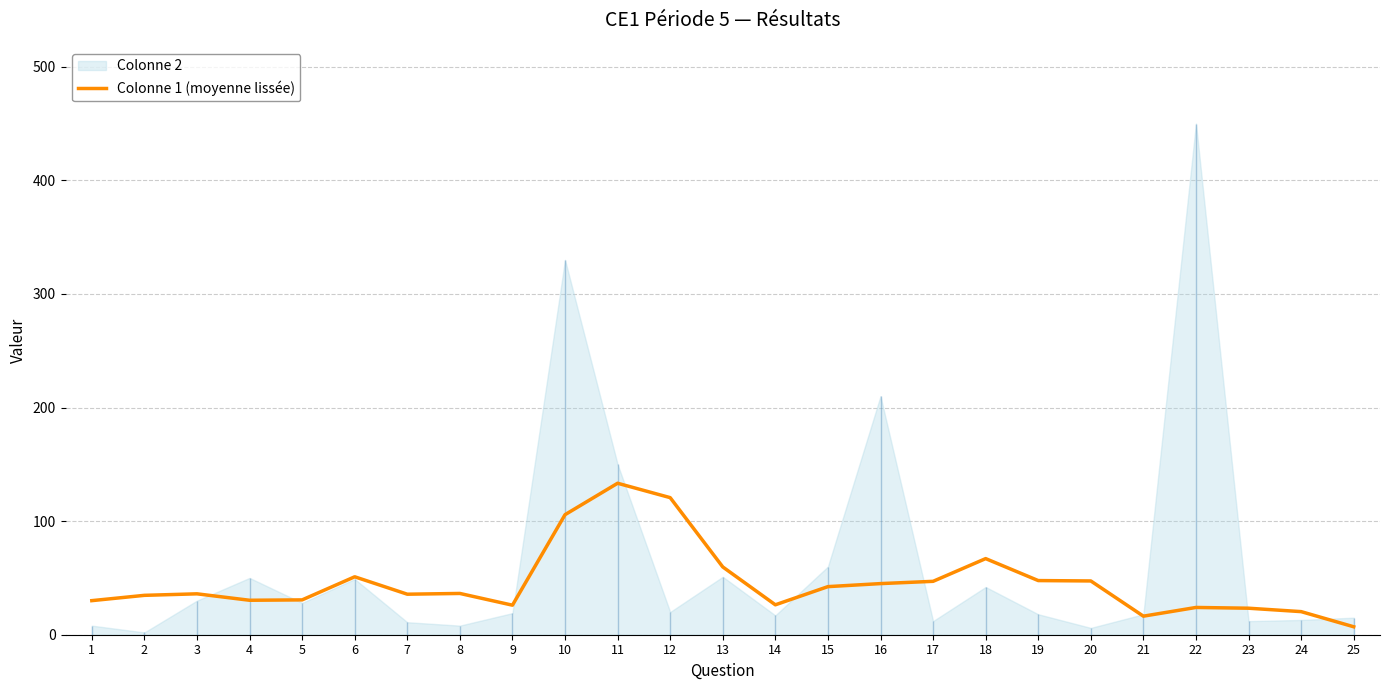

At which label does the data first exceed 35?

3